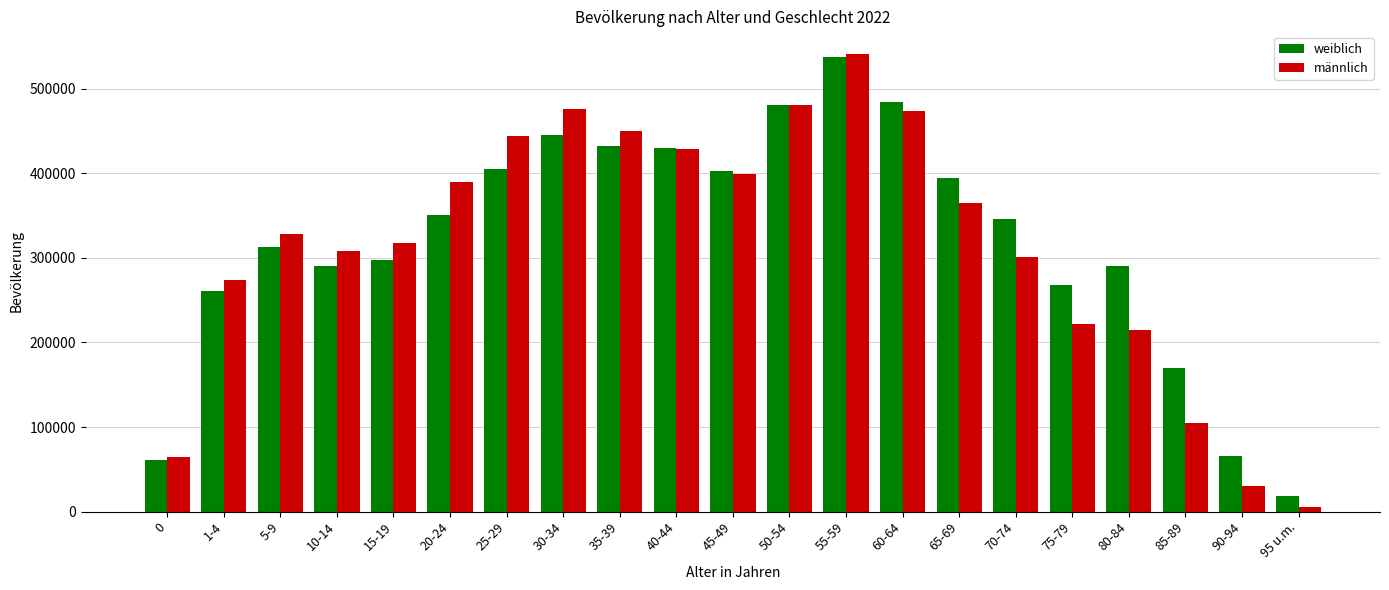

What is the difference between the second highest and second lowest values in the männlich series?

450144